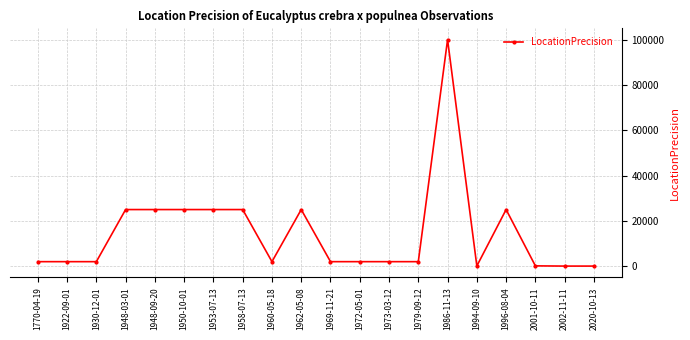

Approximately how many times larger is the value at 1948-03-01 compared to 1972-05-01?

12.5